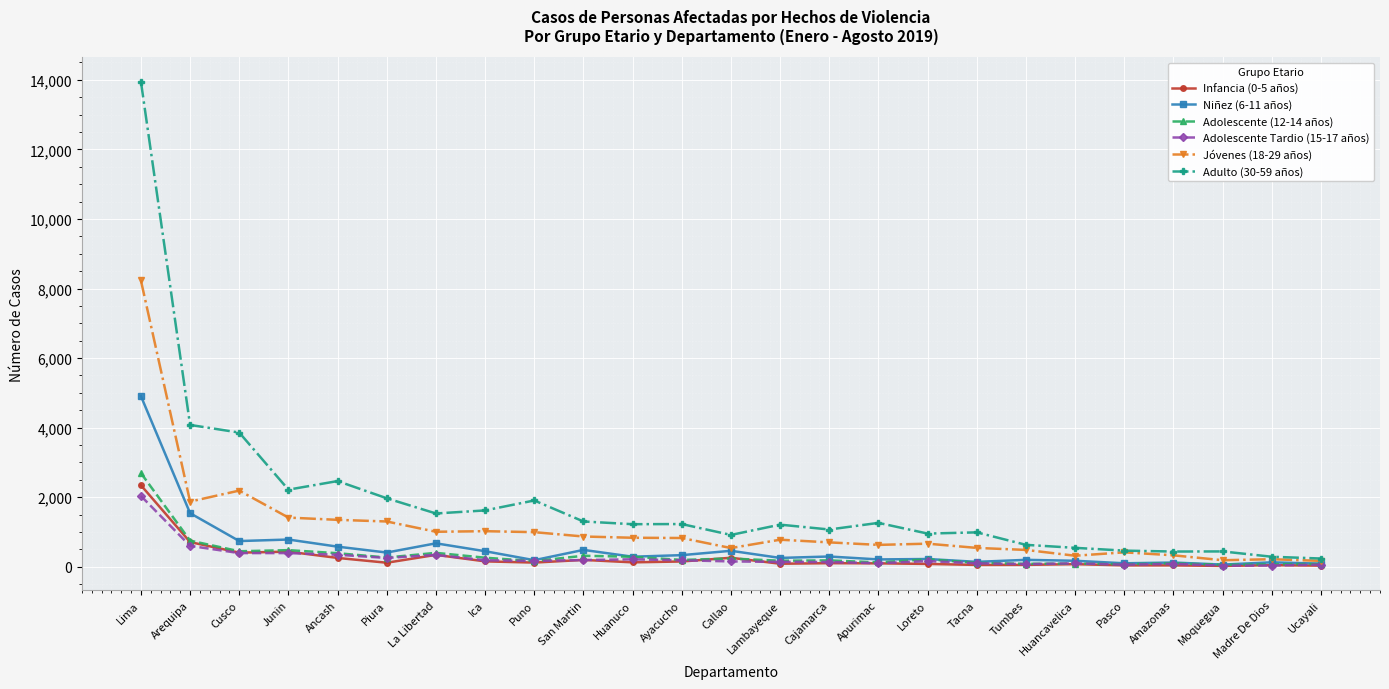

At which label does Adolescente Tardio (15-17 años) first exceed 163?

Lima